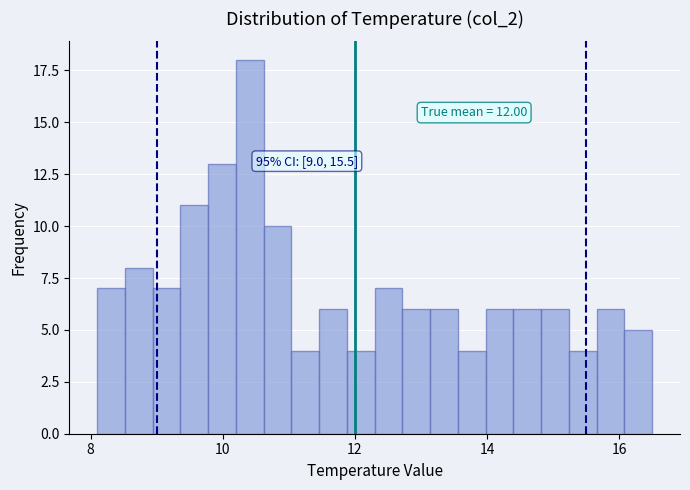

Read against the x-axis, roughly where is the centre of the tallest bar?

10.4